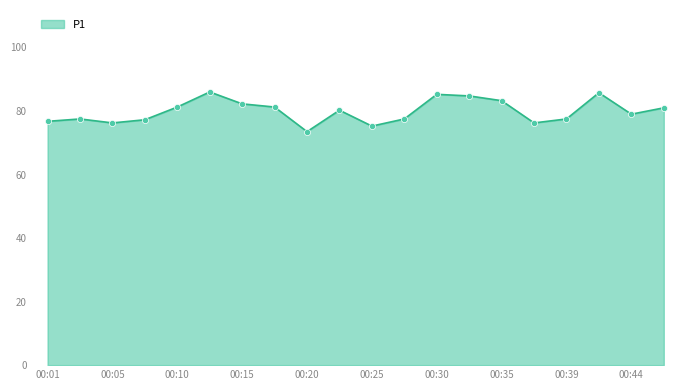

What is the maximum value shown in the chart?

86.0